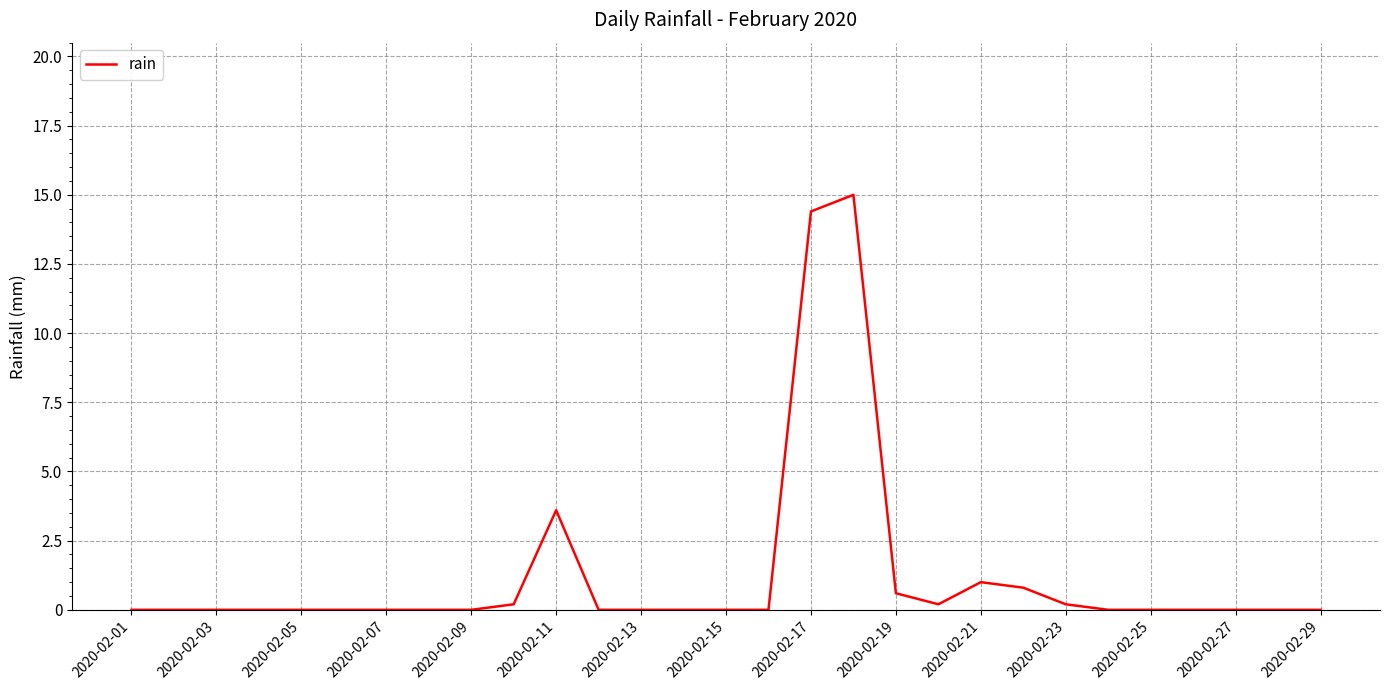

What is the maximum value shown in the chart?

15.0